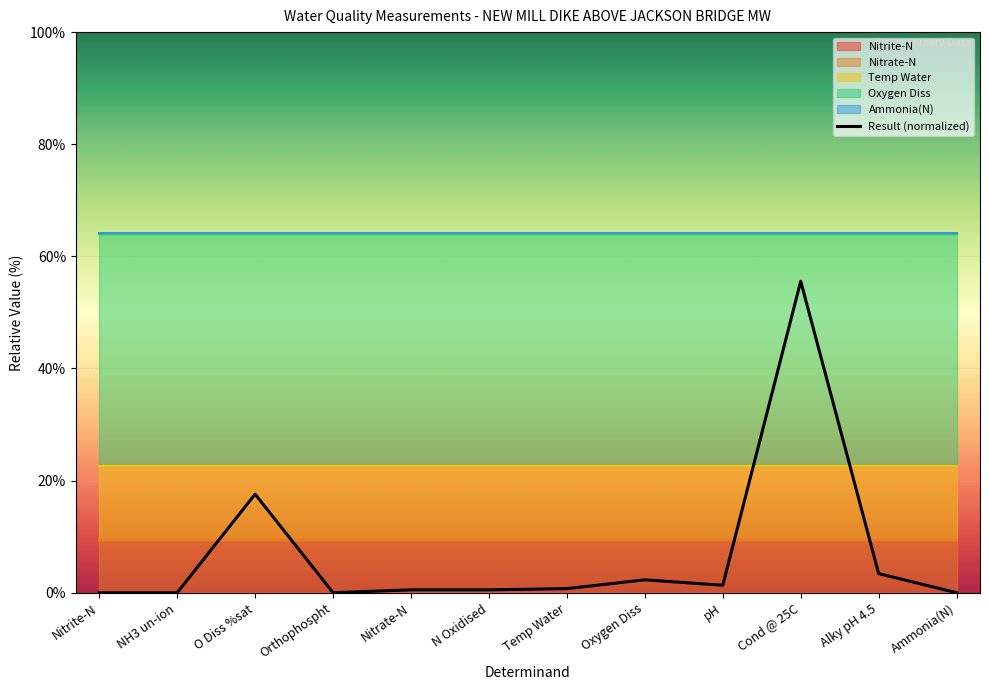

List the labels in order of value, largest first.

Cond @ 25C, O Diss %sat, Alky pH 4.5, Oxygen Diss, pH, Temp Water, Nitrate-N, N Oxidised, Ammonia(N), Orthophospht, Nitrite-N, NH3 un-ion